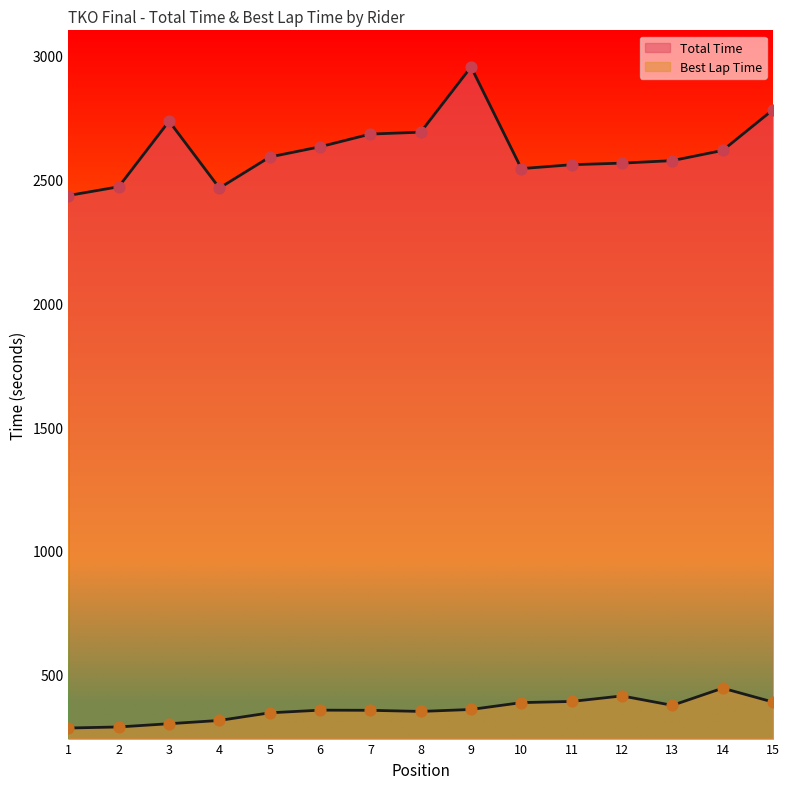

Which series has the largest total across all categories?

Total Time